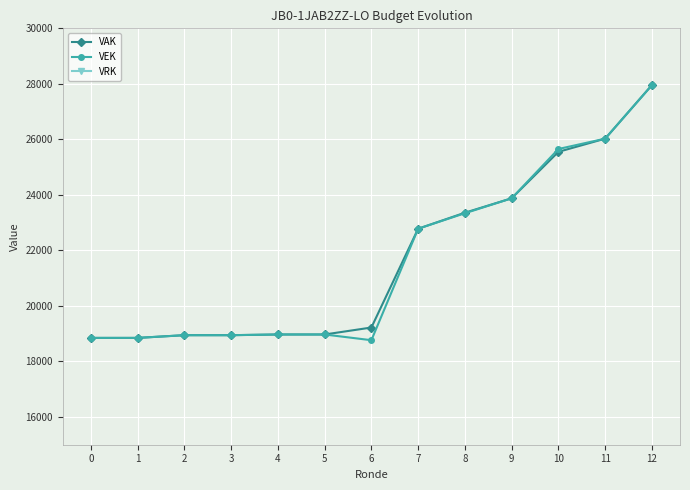

Which series has the largest range (max minus min)?

VEK